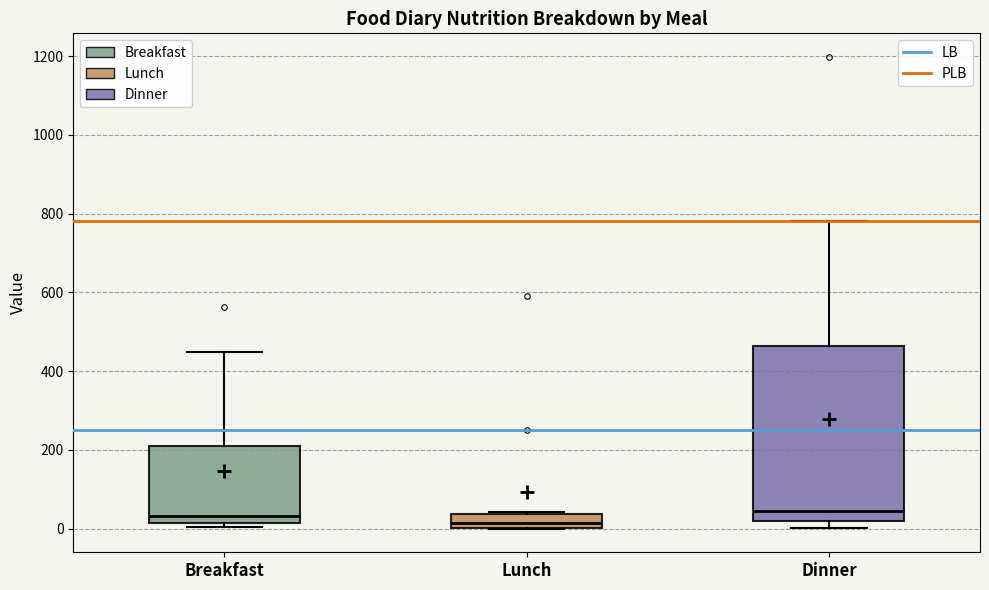

Where does the upper whisker of the box for Dinner end on the y-axis? The values are not printed on the chart, so give them approximately, as read against the axis.

780